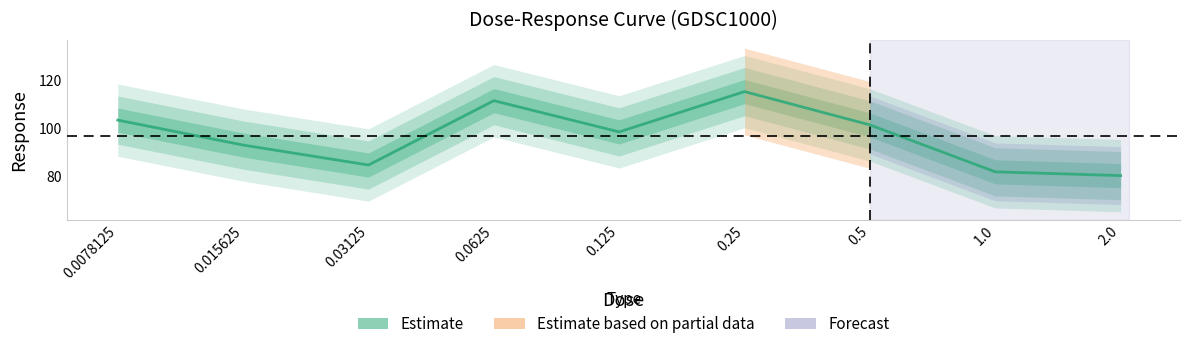

What is the minimum value shown in the chart?

80.6